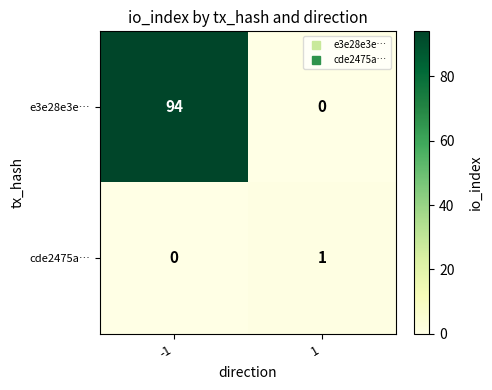

Reading left to right, list all the values displayed in this chart.

e3e28e3e…: -1=94	1=0
cde2475a…: -1=0	1=1